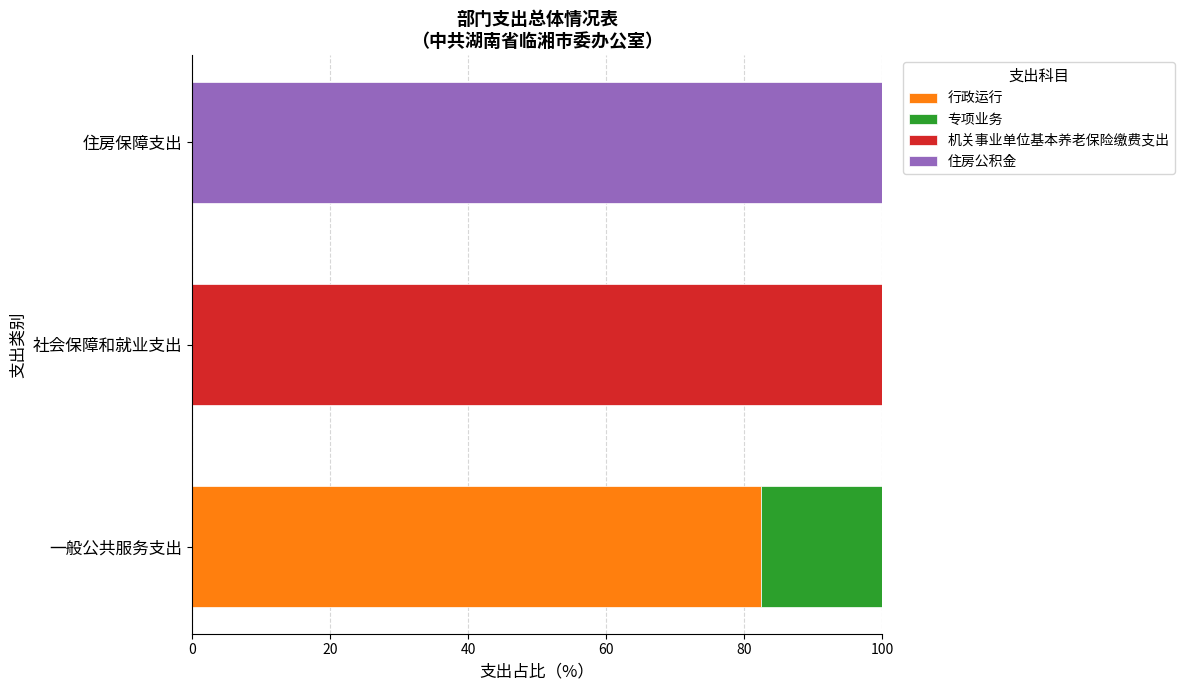

Which category has the highest value in the 行政运行 series?

一般公共服务支出